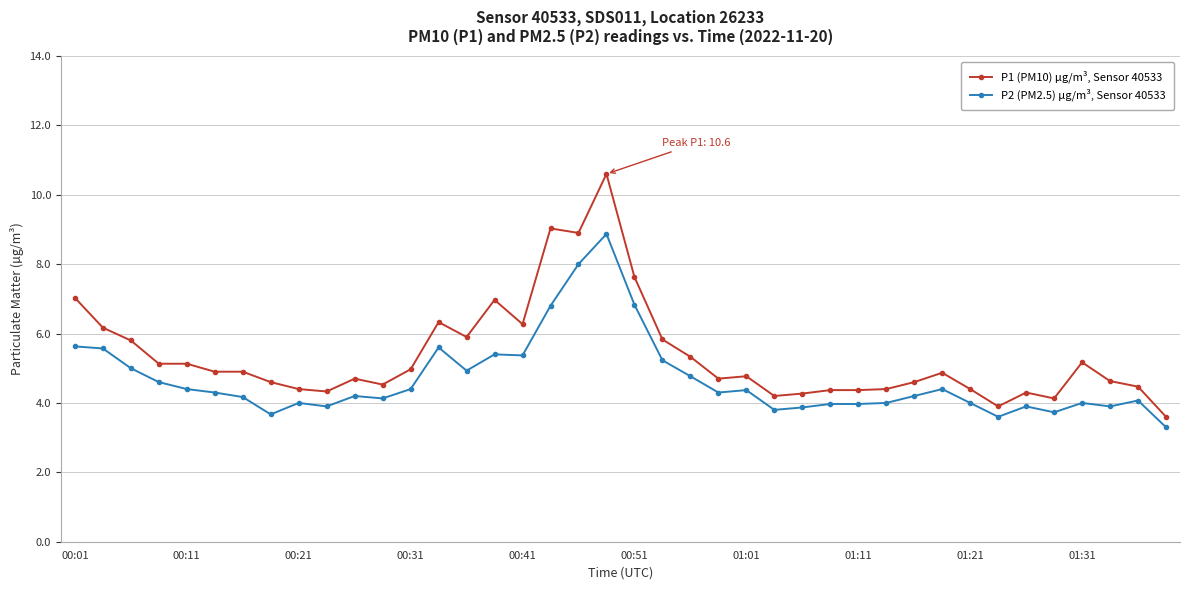

What is the difference between the maximum and minimum values in the P2 (PM2.5) µg/m³, Sensor 40533 series?

5.6